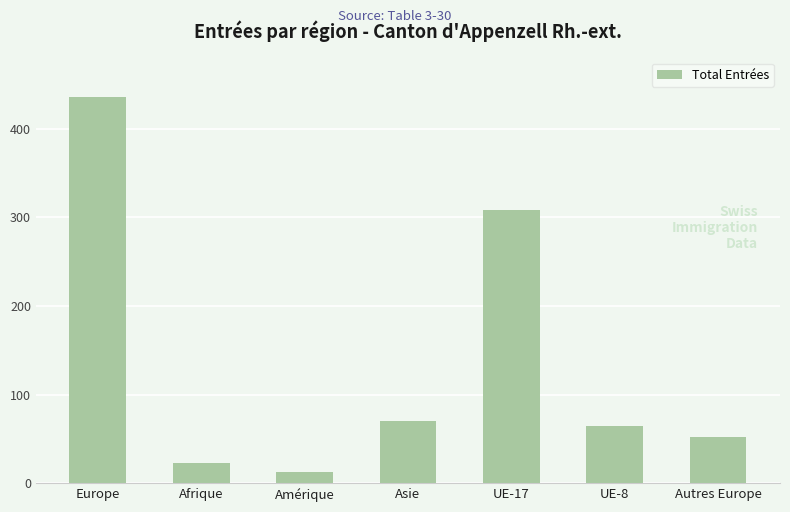

Rank the categories by value from highest to lowest.

Europe, UE-17, Asie, UE-8, Autres Europe, Afrique, Amérique